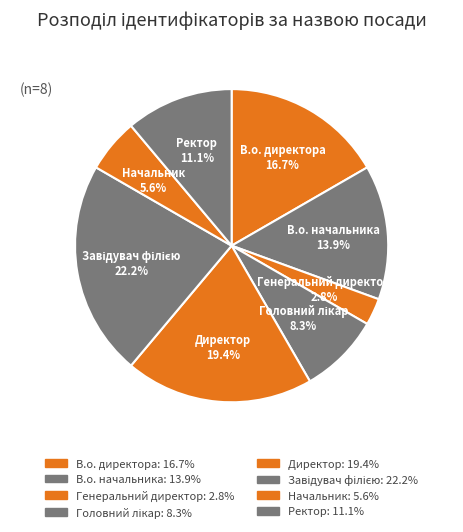

Approximately how many times larger is the value at В.о. директора compared to В.о. начальника?

1.2